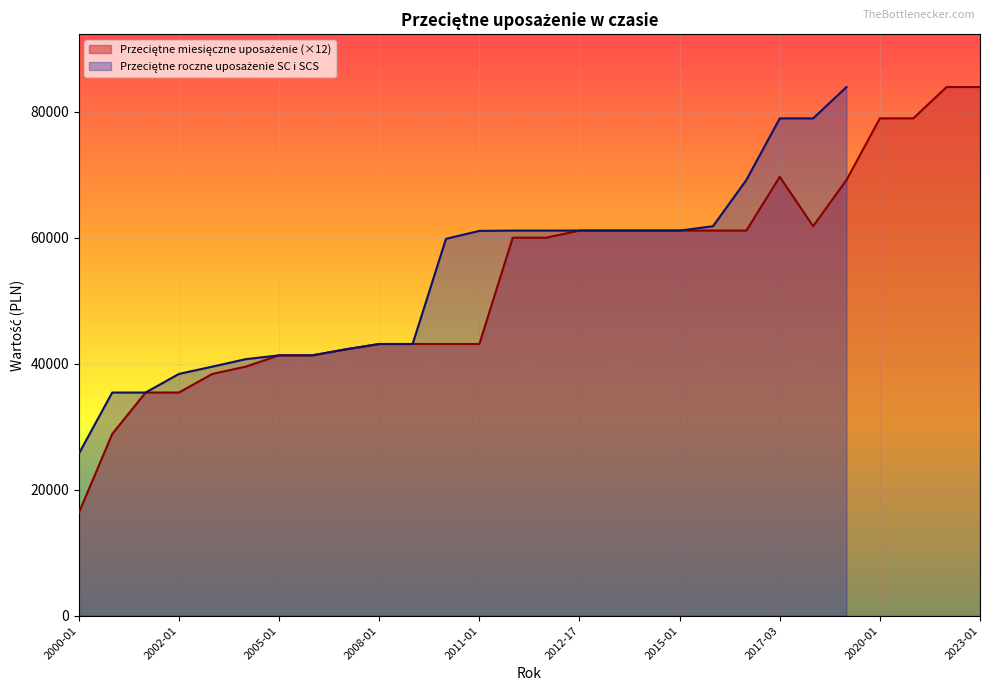

Where is the data nearest to the value 50150?

2008-01